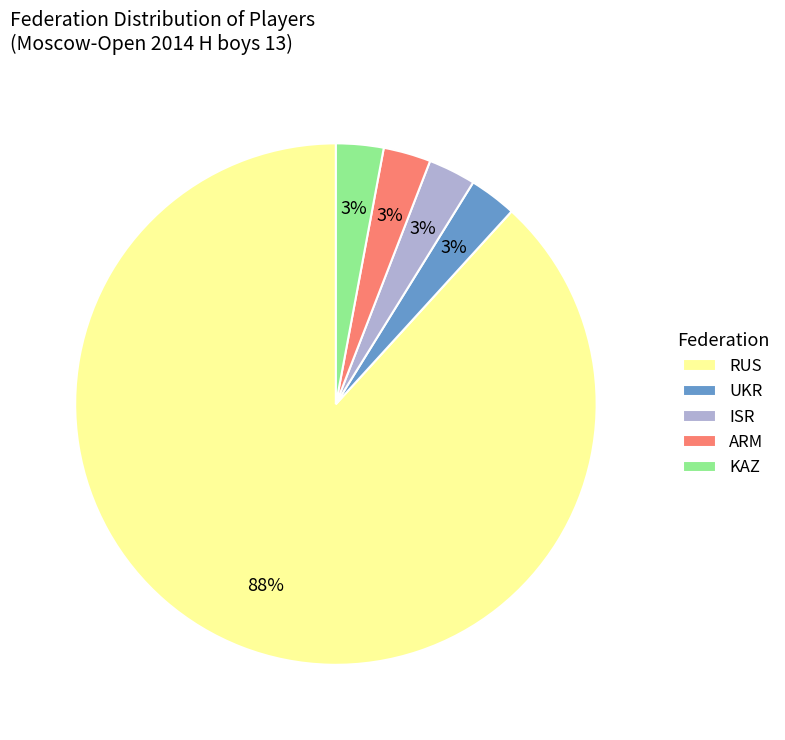

To the nearest percent, what is the difference between the largest and smallest slice percentages?

85%